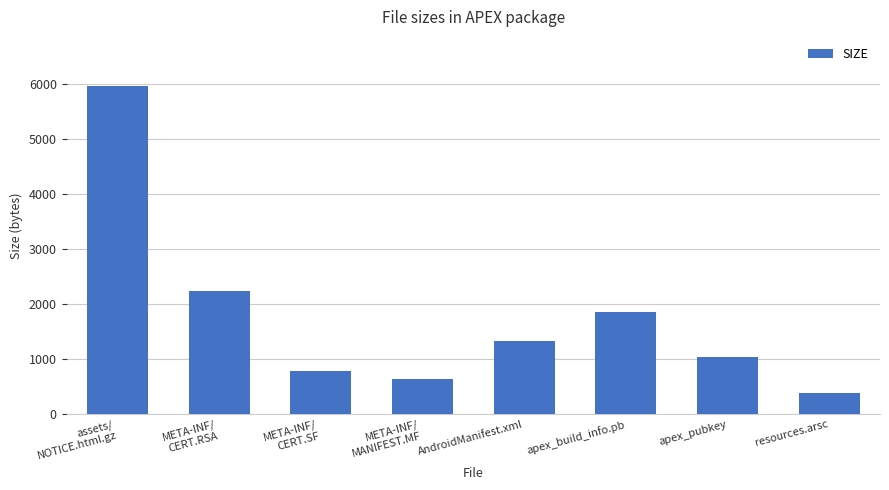

Are the bars grouped side by side (vs. stacked)?

No